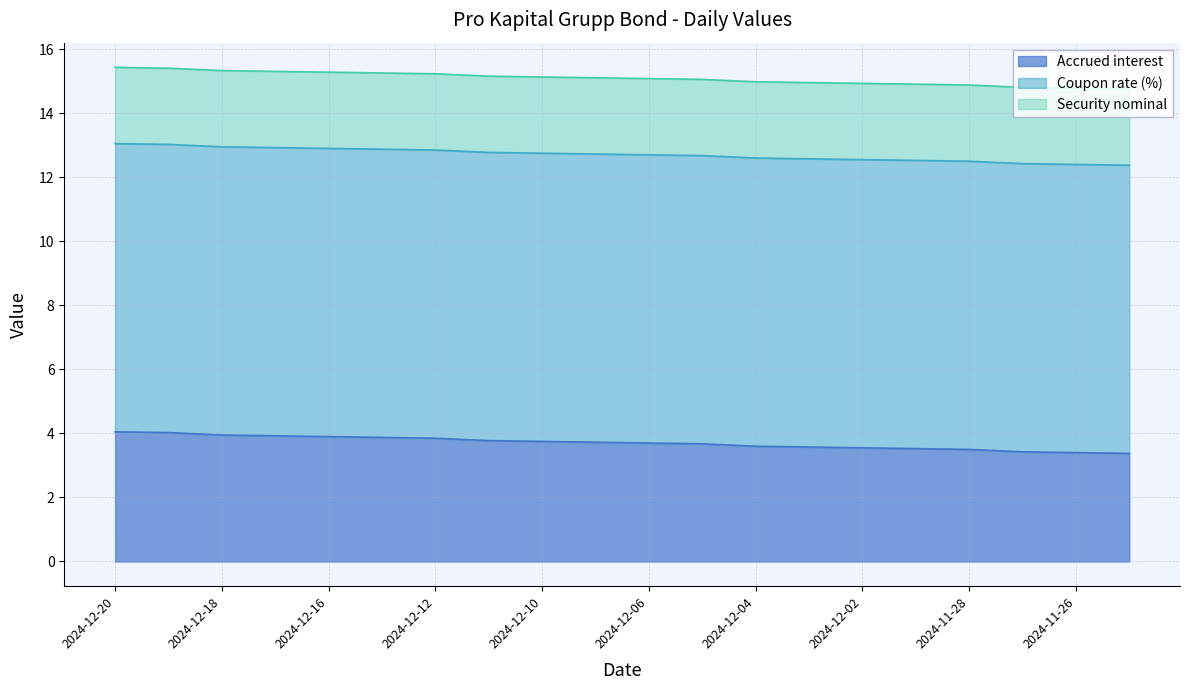

Which series has the widest spread of values?

Accrued interest